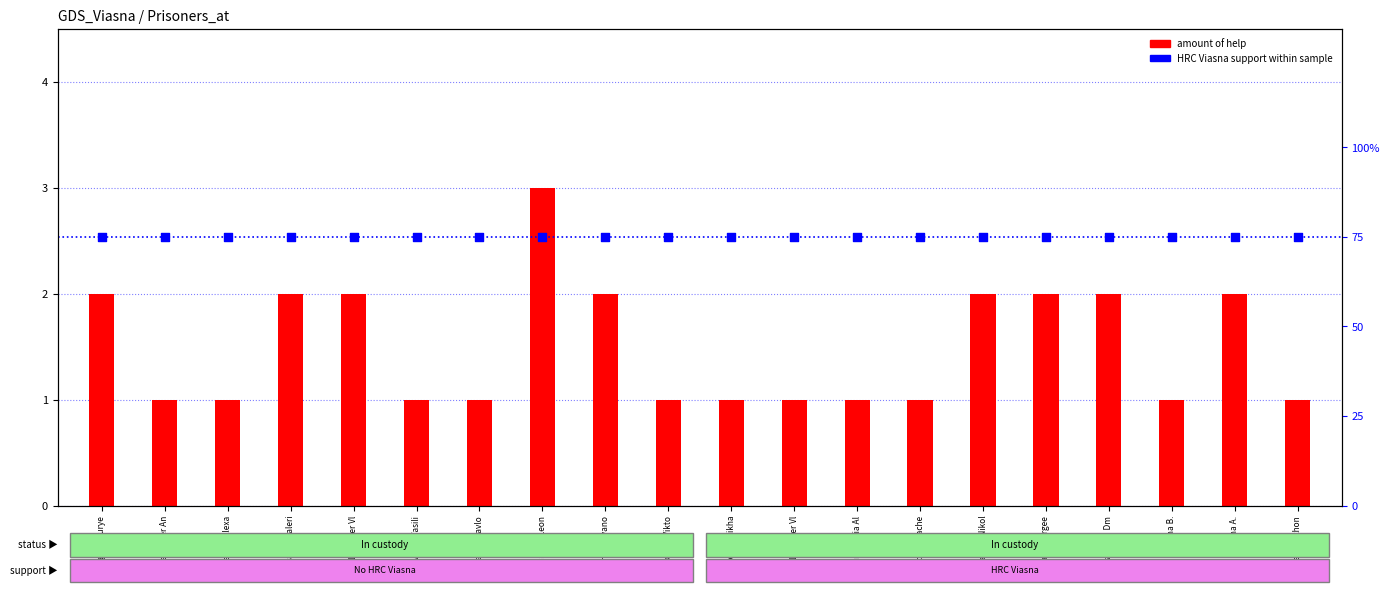

Is the value of amount of help at Oksana Vikto greater than the value of HRC Viasna support (% of cases) at Artem Vasili?

No